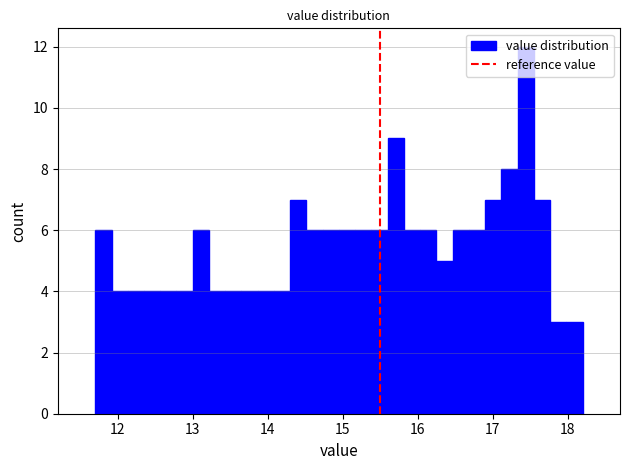

Read against the x-axis, roughly where is the centre of the tallest bar?

17.4